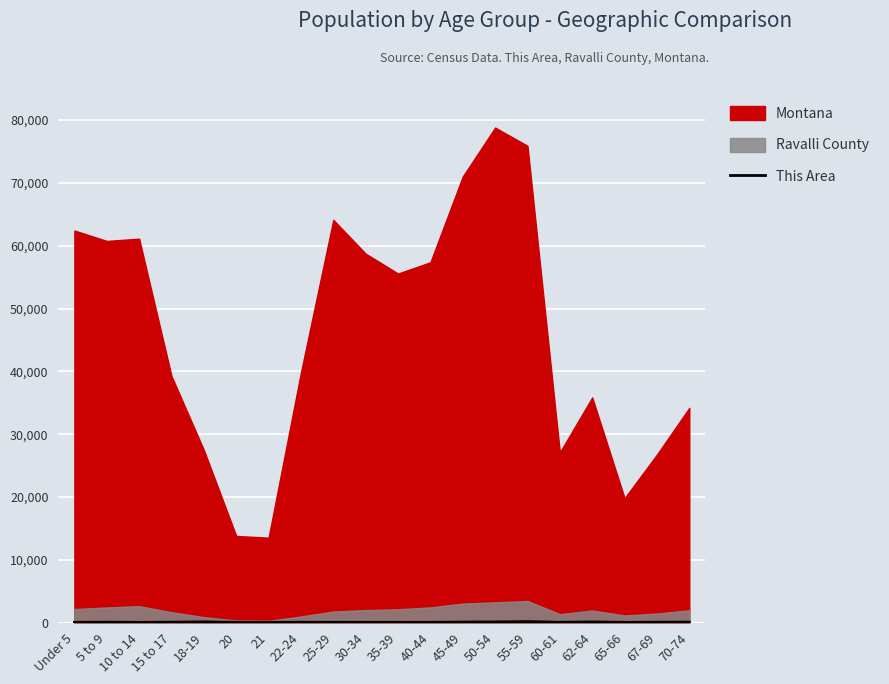

What is the smallest value displayed?

32